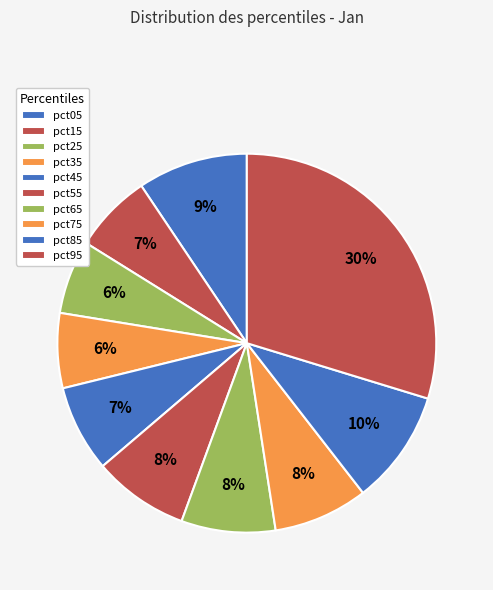

The pct55 slice represents 8% of the pie. True or false?

True